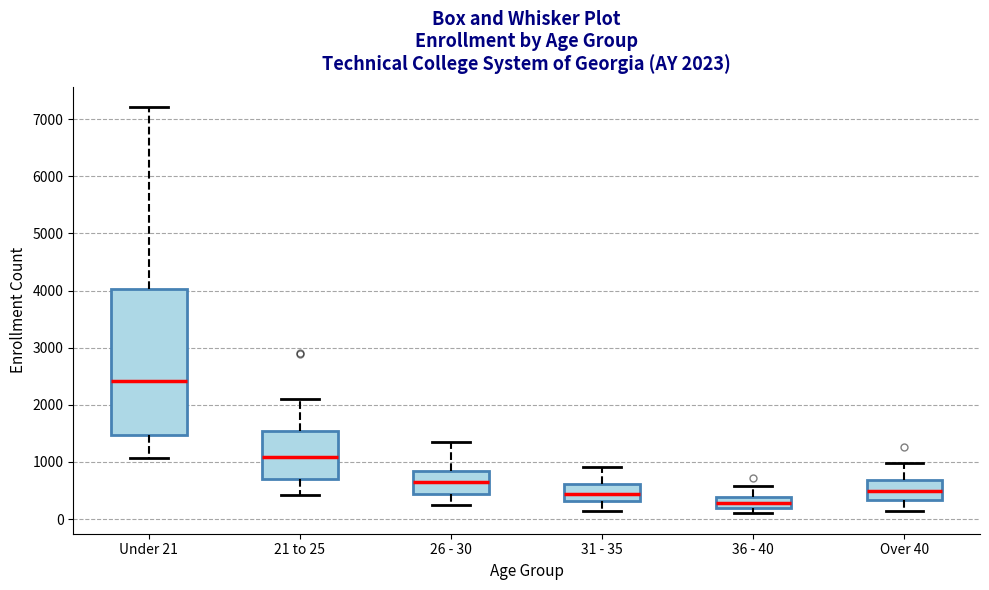

Which box is the tallest, from its lower edge to its upper edge?

Under 21